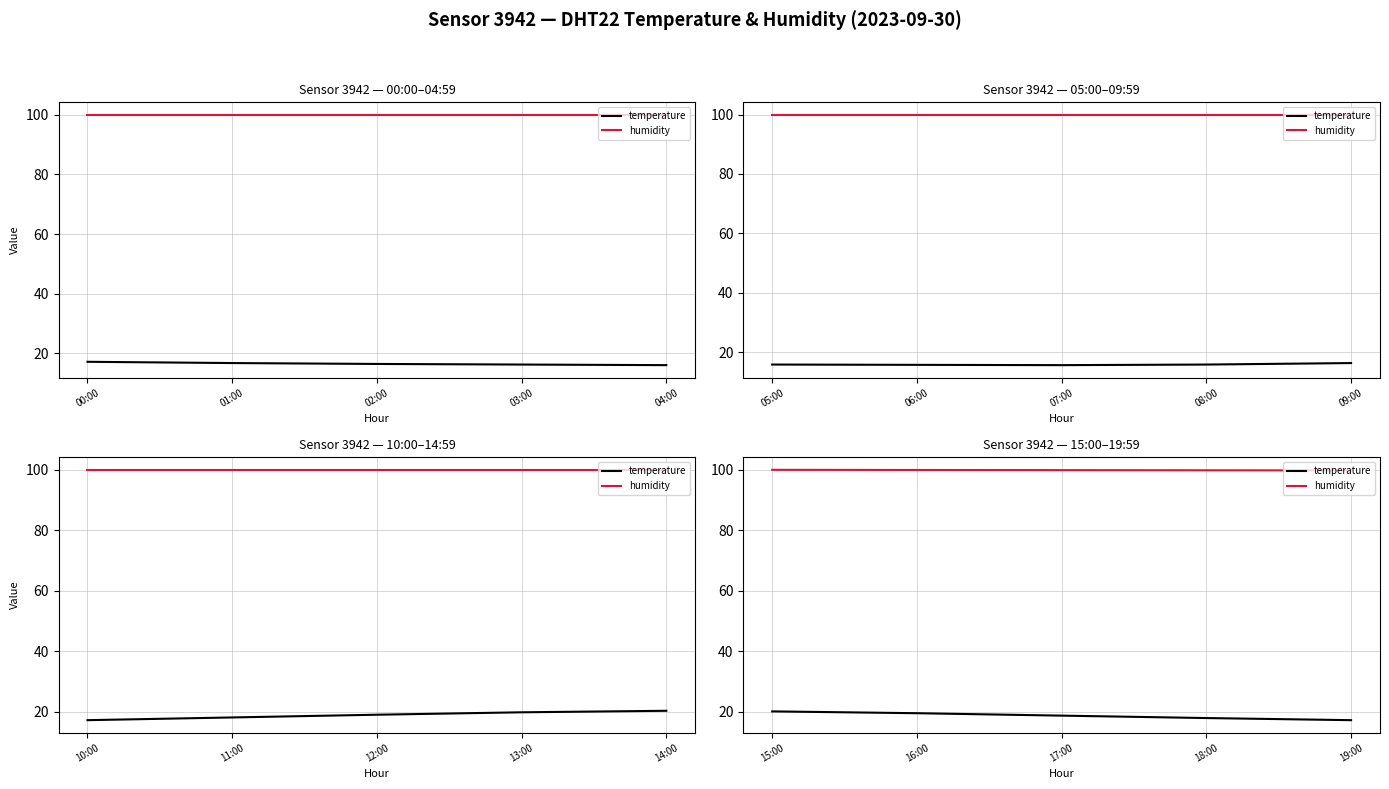

What are all the series names shown in the legend?

temperature, humidity